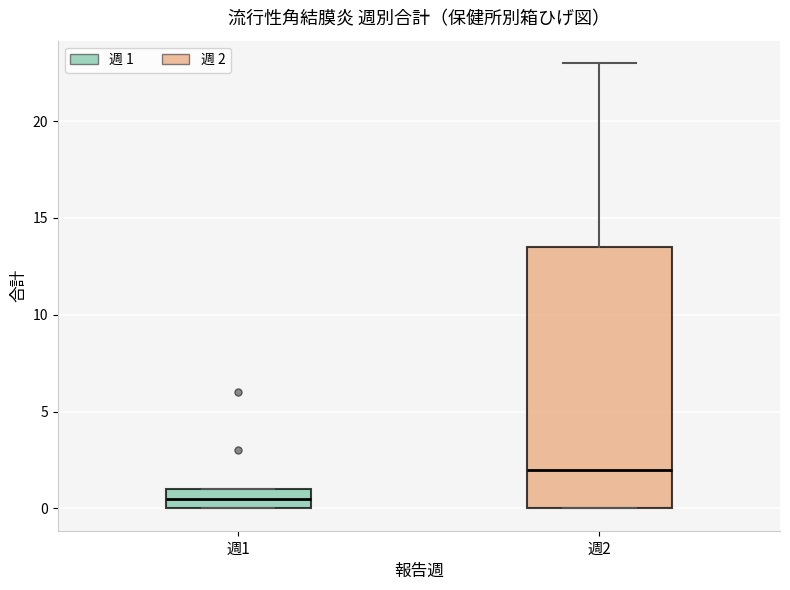

Reading left to right, read every box against the y-axis: the position of its median line, the range the box covers, and the ends of its whiskers. The values are not printed on the chart, so give them approximately, as read against the axis.

週1: median 0.5, box 0.0 to 1.0, whiskers 0.0 to 1.0
週2: median 2.0, box 0.0 to 13.5, whiskers 0.0 to 23.0